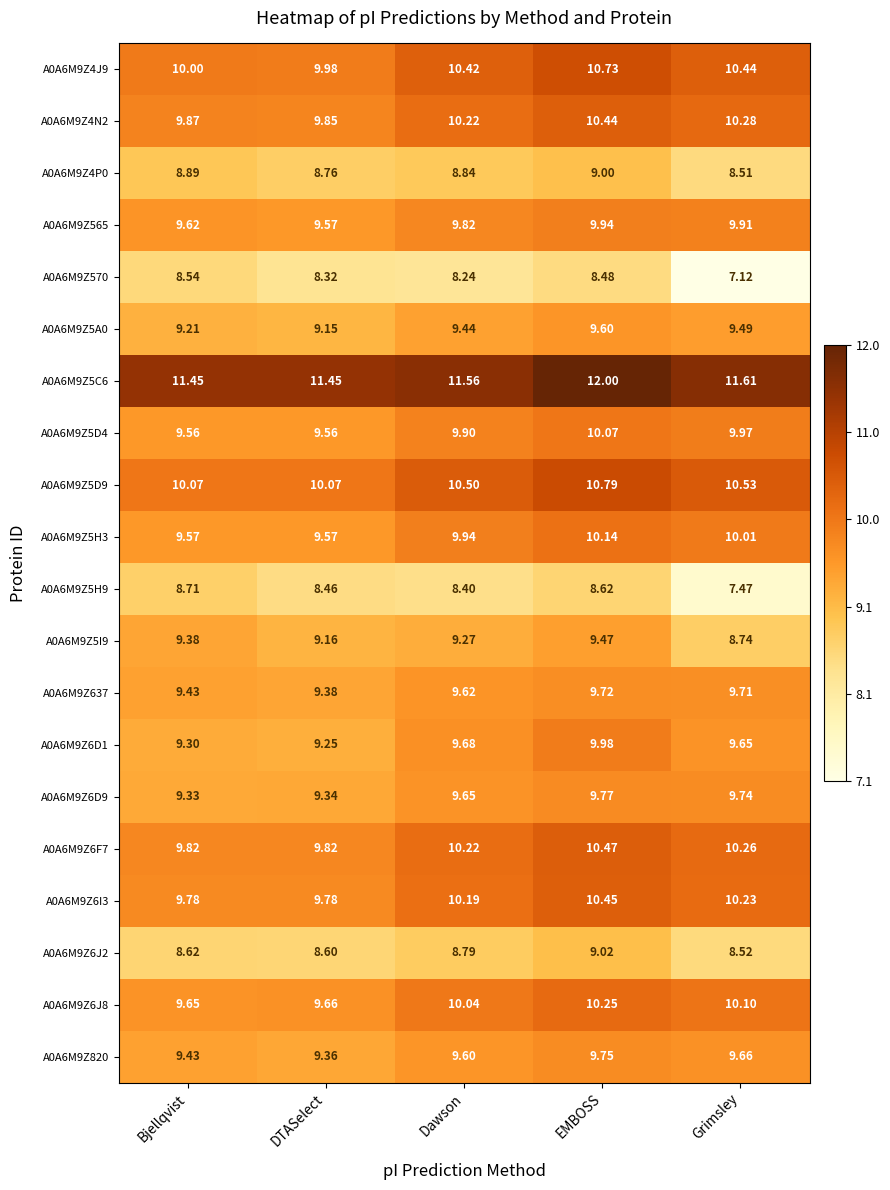

Which category has the highest value in the A0A6M9Z5D9 series?

EMBOSS